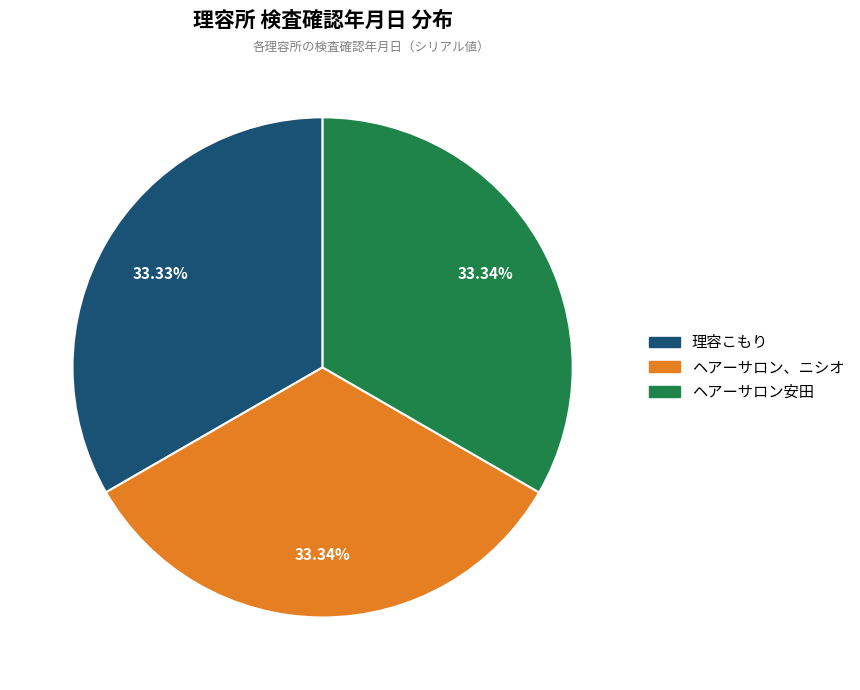

Does ヘアーサロン安田 represent more than half of the total?

No